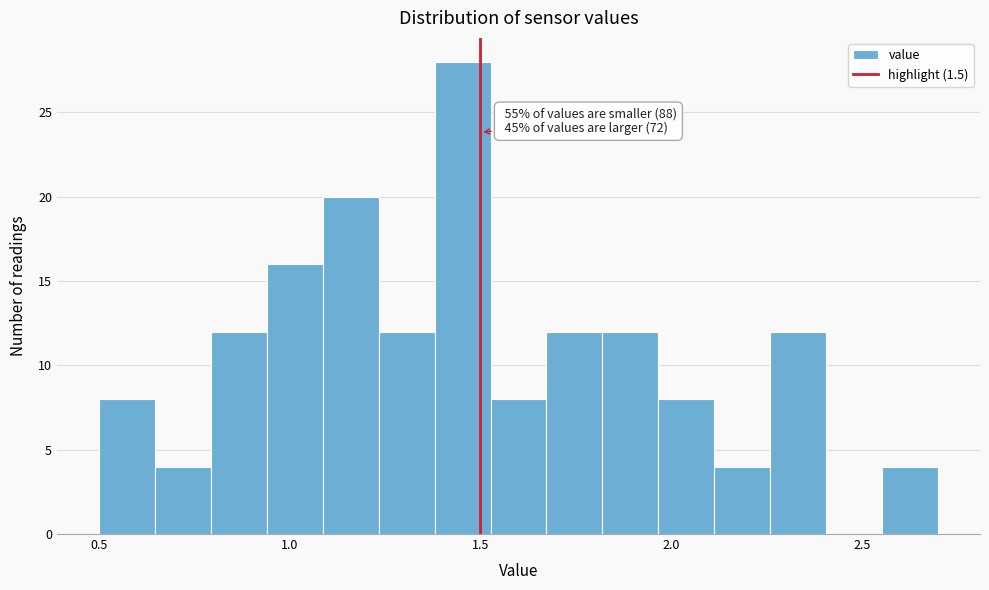

Read against the x-axis, roughly where is the centre of the tallest bar?

1.45